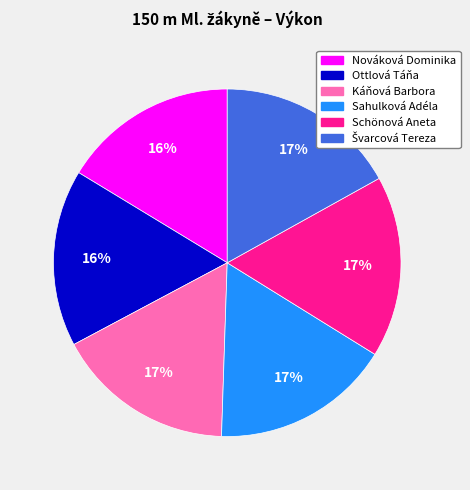

Do Káňová Barbora and Schönová Aneta together represent more than half of the pie?

No